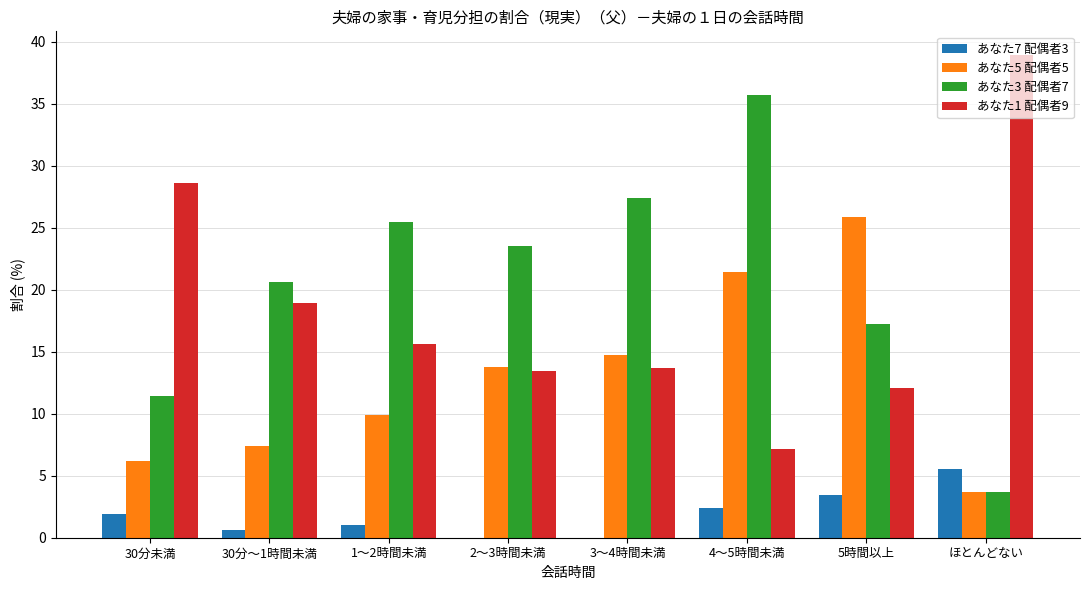

Is the value of あなた7 配偶者3 at 4～5時間未満 greater than the value of あなた5 配偶者5 at 1～2時間未満?

No